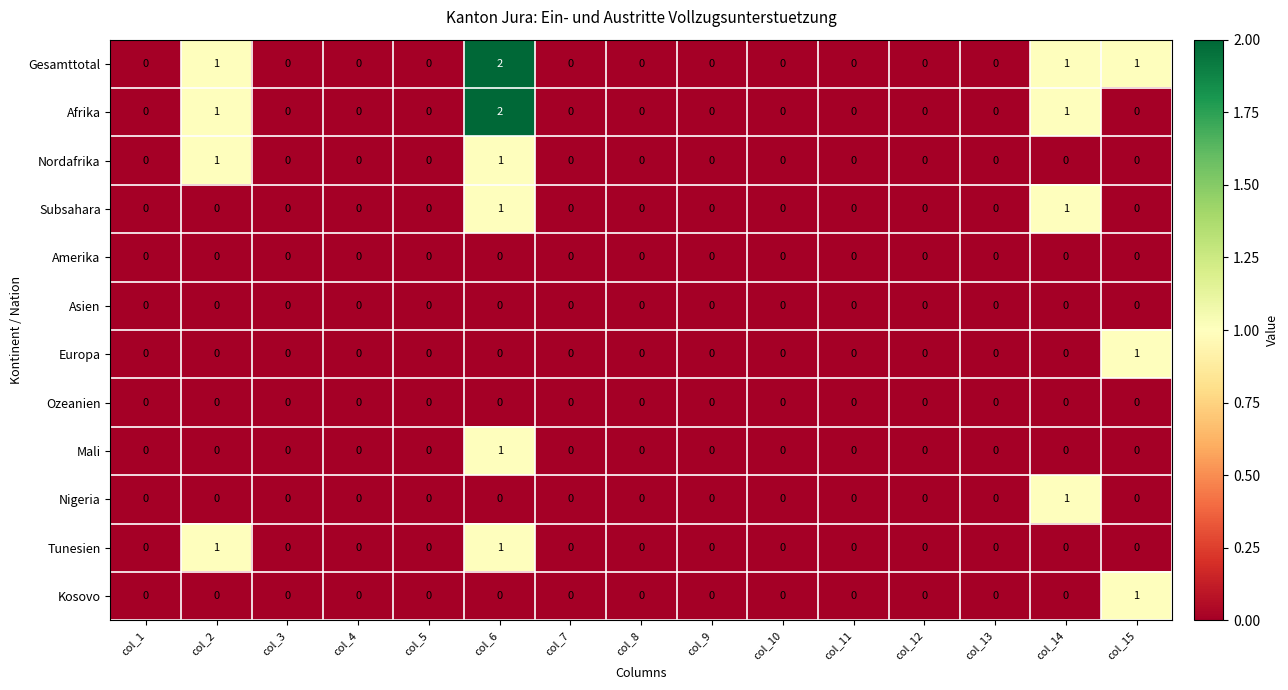

Count the number of categories in the chart.

15